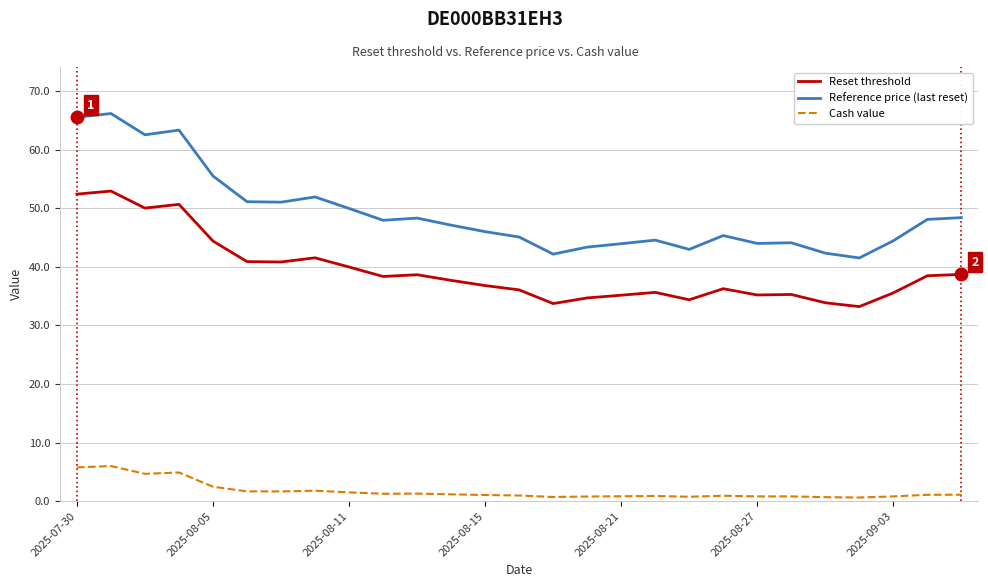

What is the minimum value shown in the chart?

0.6